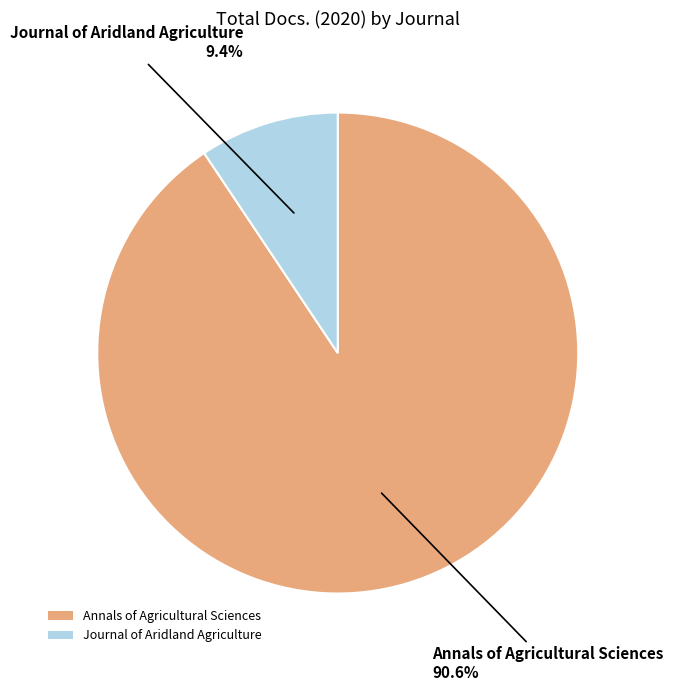

Between Journal of Aridland Agriculture and Annals of Agricultural Sciences, which is larger?

Annals of Agricultural Sciences